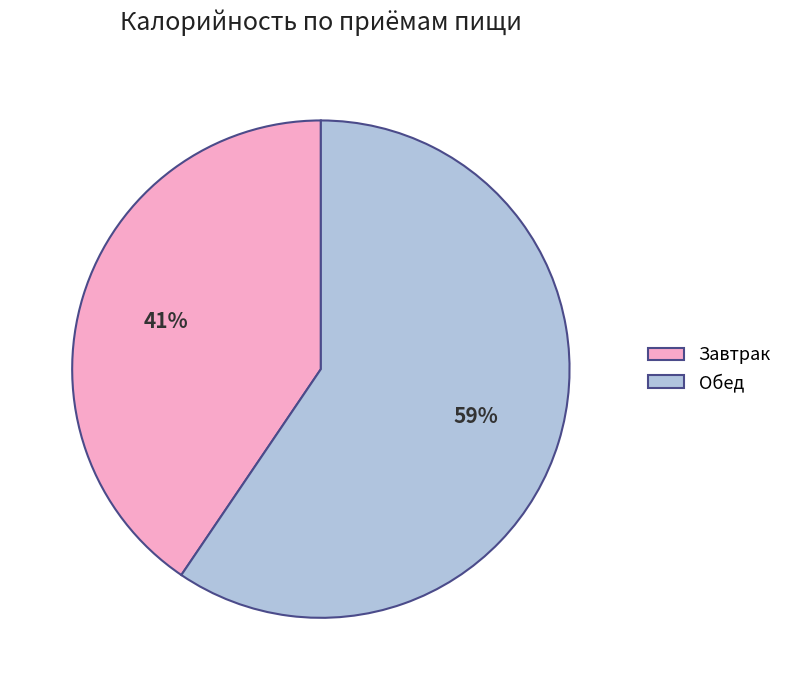

What is the smallest slice in the pie chart?

Завтрак